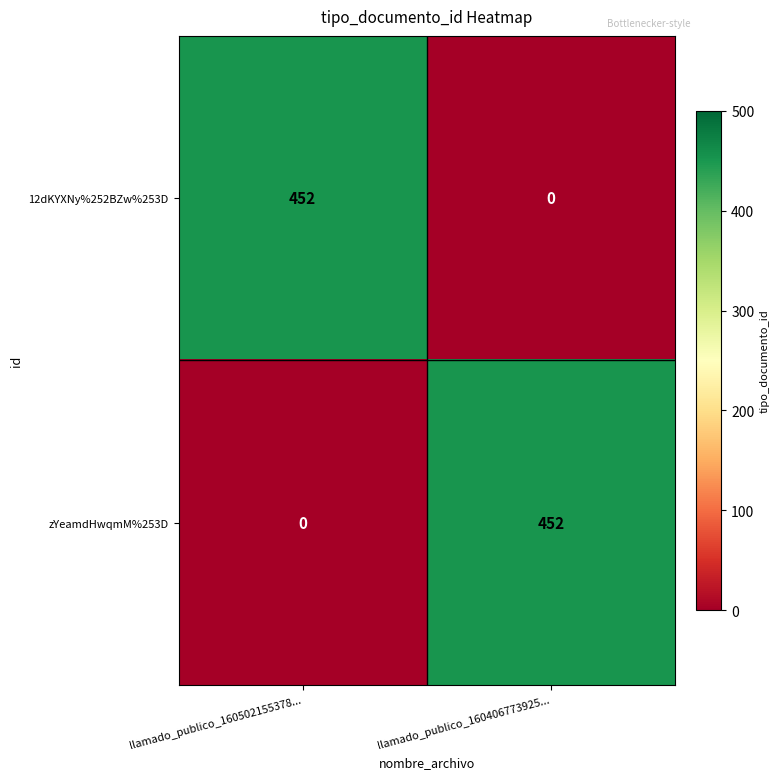

True or false: 12dKYXNy%252BZw%253D has a value of 452 at llamado_publico_160502155378....

True